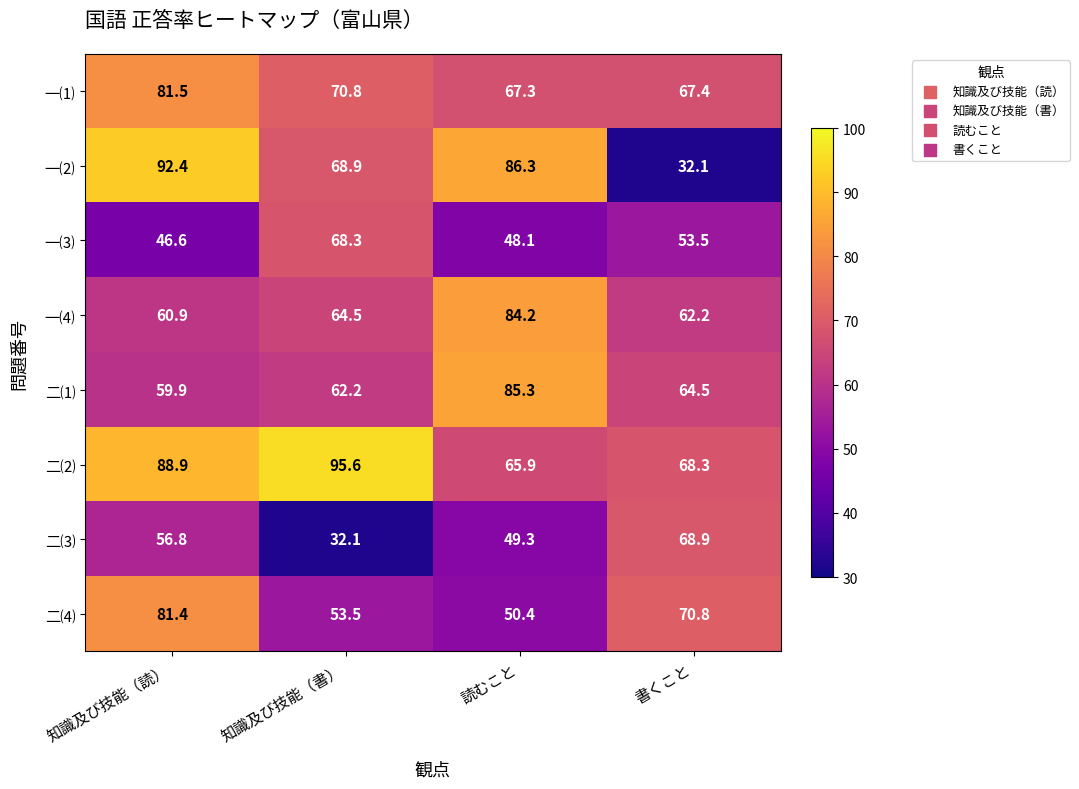

What is the smallest value displayed?

32.1